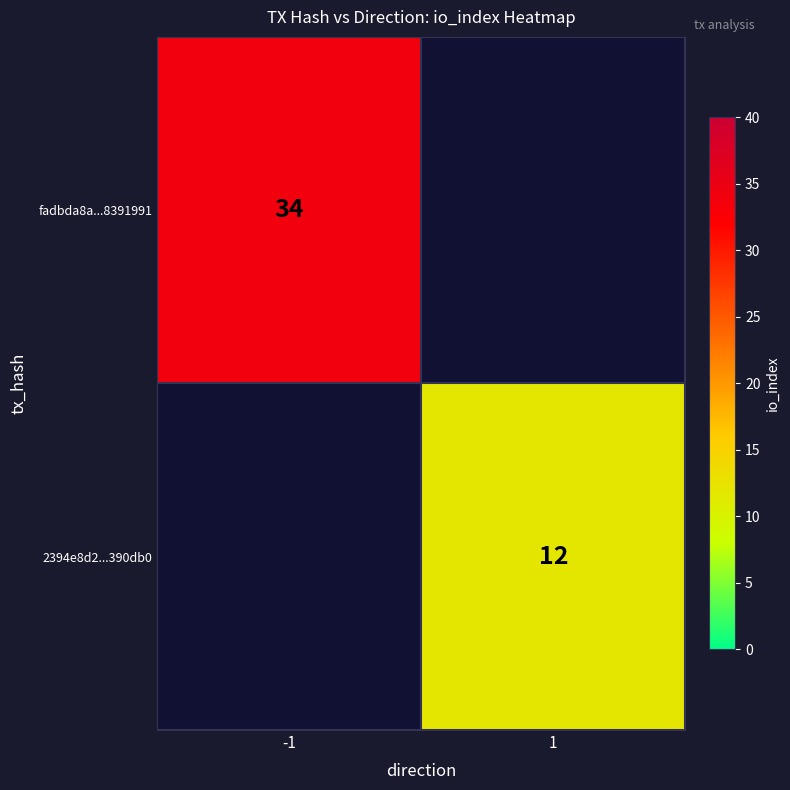

Is the value of 2394e8d2...390db0 at 1 greater than the value of fadbda8a...8391991 at -1?

No